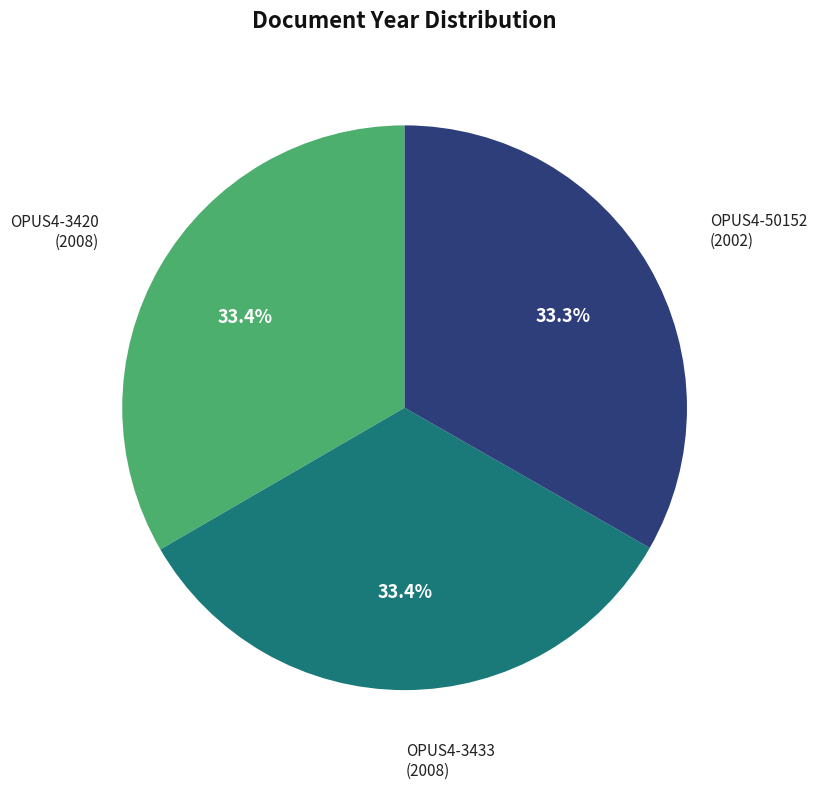

Does OPUS4-3420 account for over 50% of the chart?

No